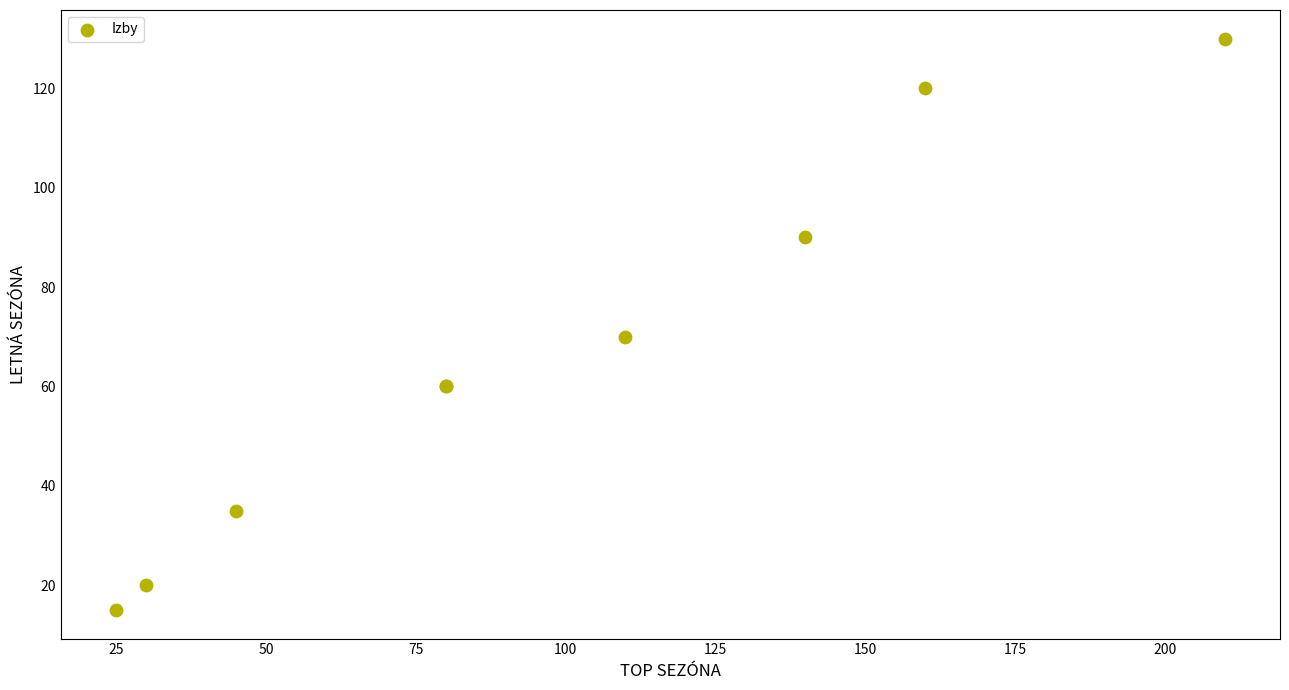

What Y value in the scatter plot is closest to 72?

70